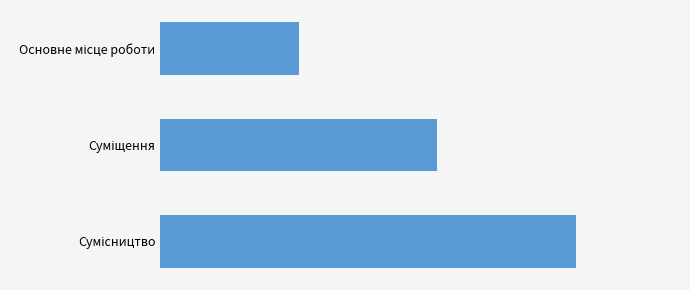

Does the chart contain any negative values?

No